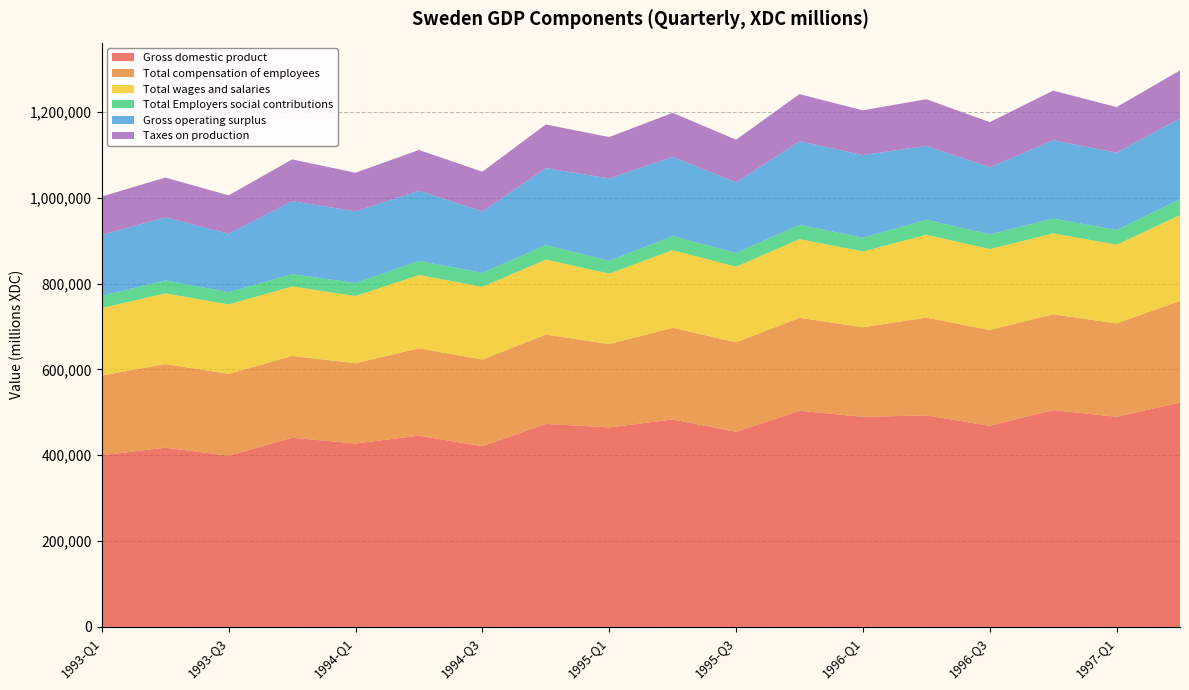

Reading left to right, extract all data points from this chart.

Gross domestic product: 399999	417626	399018	440858	427460	445635	421138	472990	464913	483376	454800	503684	489588	492911	468604	505331	489654	522664
Total compensation of employees: 185943	194846	190567	190617	186954	203652	201984	208322	194194	213718	208281	216673	208739	227970	223170	223105	217672	237010
Total wages and salaries: 157138	164805	161866	161917	156680	170859	169417	174796	164248	181002	176229	183426	176588	193055	188876	188801	183465	199954
Total Employers social contributions: 28805	30041	28701	28700	30274	32793	32567	33526	29946	32716	32052	33247	32151	34915	34294	34304	34207	37056
Gross operating surplus: 141859	147130	136116	170125	167095	163563	143211	179556	191877	184735	164647	194776	192496	172196	156241	182485	180288	188340
Taxes on production: 89340	92794	89478	97260	90014	95022	92546	101710	96432	102513	99461	109821	104333	108726	105174	115724	106223	111843